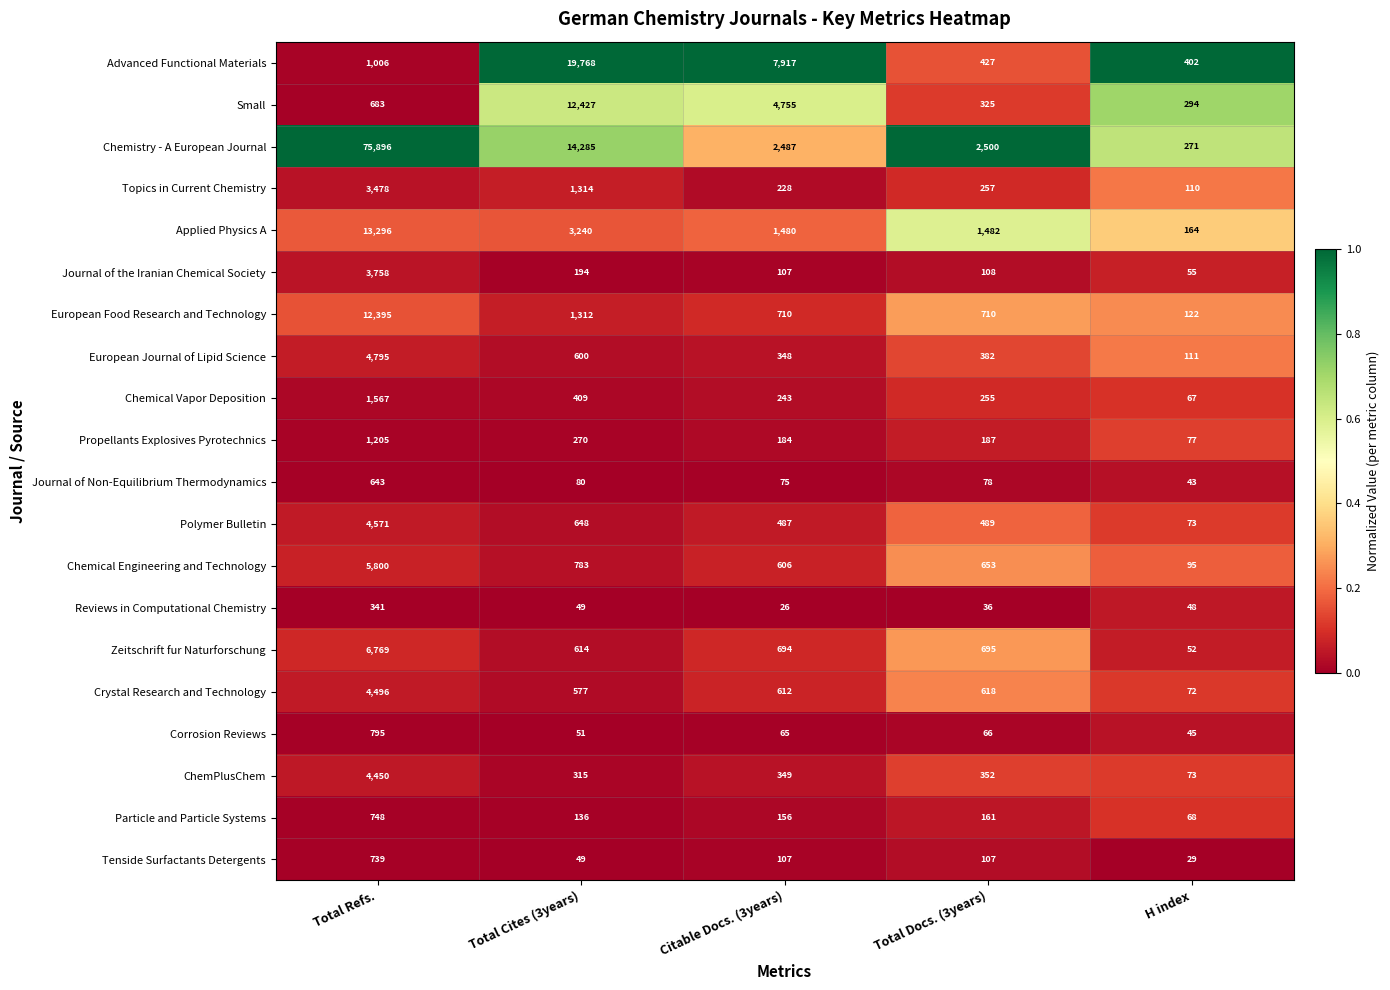

At Total Refs., list the series in order from largest to smallest.

Chemistry - A European Journal, Applied Physics A, European Food Research and Technology, Zeitschrift fur Naturforschung, Chemical Engineering and Technology, European Journal of Lipid Science, Polymer Bulletin, Crystal Research and Technology, ChemPlusChem, Journal of the Iranian Chemical Society, Topics in Current Chemistry, Chemical Vapor Deposition, Propellants Explosives Pyrotechnics, Advanced Functional Materials, Corrosion Reviews, Particle and Particle Systems, Tenside Surfactants Detergents, Small, Journal of Non-Equilibrium Thermodynamics, Reviews in Computational Chemistry